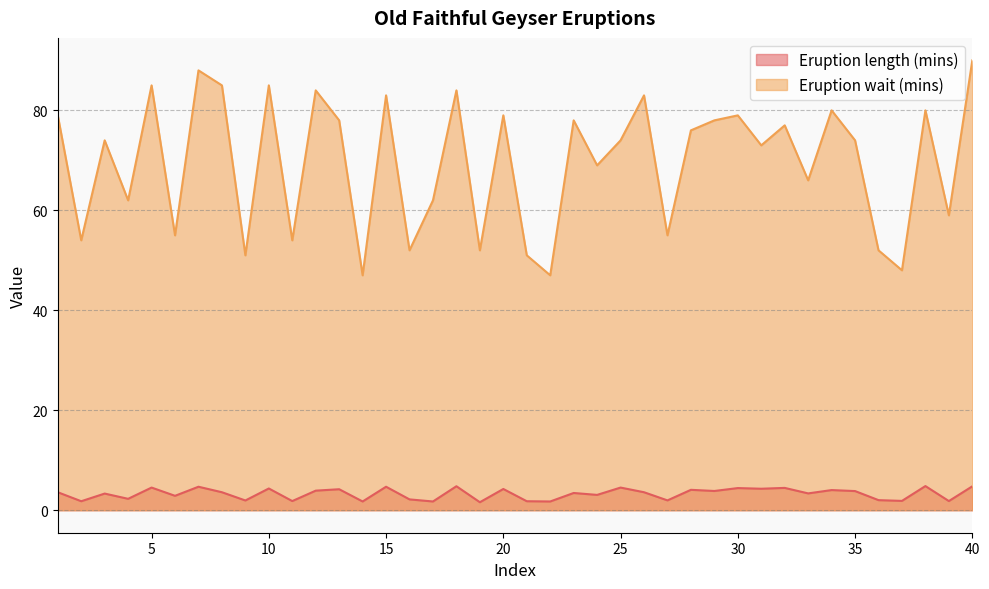

Reading left to right, transcribe all the data shown in this chart.

Eruption length (mins): 3.6	1.8	3.3	2.3	4.5	2.9	4.7	3.6	1.9	4.3	1.8	3.9	4.2	1.8	4.7	2.2	1.8	4.8	1.6	4.2	1.8	1.8	3.5	3.1	4.5	3.6	2.0	4.1	3.9	4.4	4.3	4.5	3.4	4.0	3.8	2.0	1.9	4.8	1.8	4.8
Eruption wait (mins): 79.0	54.0	74.0	62.0	85.0	55.0	88.0	85.0	51.0	85.0	54.0	84.0	78.0	47.0	83.0	52.0	62.0	84.0	52.0	79.0	51.0	47.0	78.0	69.0	74.0	83.0	55.0	76.0	78.0	79.0	73.0	77.0	66.0	80.0	74.0	52.0	48.0	80.0	59.0	90.0